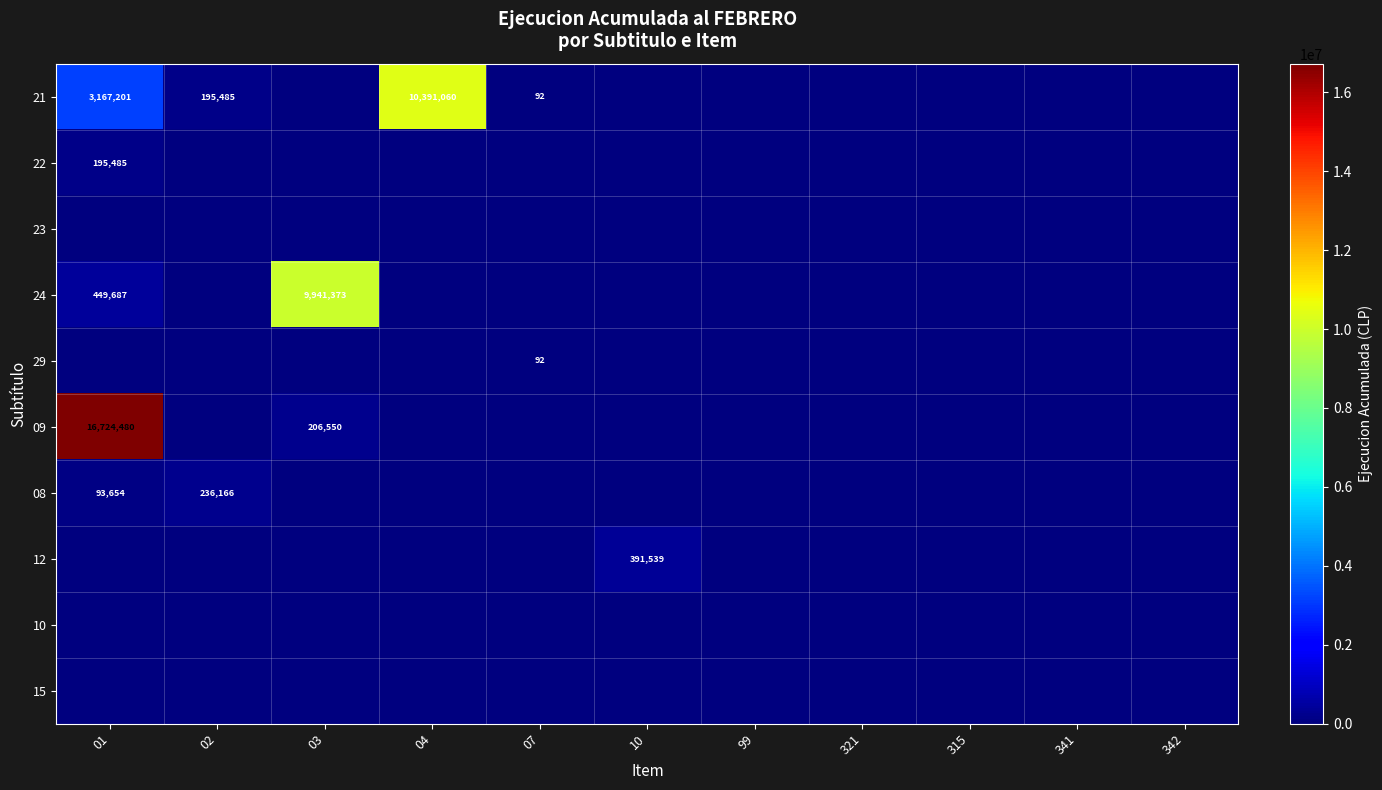

Which label corresponds to the smallest value in the chart?

03